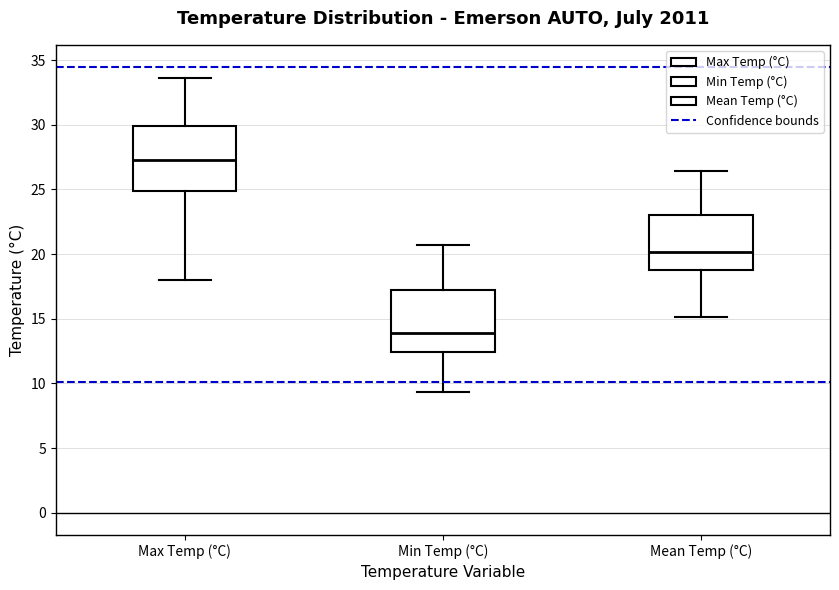

Reading left to right, read every box against the y-axis: the position of its median line, the range the box covers, and the ends of its whiskers. The values are not printed on the chart, so give them approximately, as read against the axis.

Max Temp (°C): median 27.5, box 25.0 to 30.0, whiskers 18.0 to 33.5
Min Temp (°C): median 14.0, box 12.5 to 17.0, whiskers 9.5 to 20.5
Mean Temp (°C): median 20.0, box 19.0 to 23.0, whiskers 15.0 to 26.5